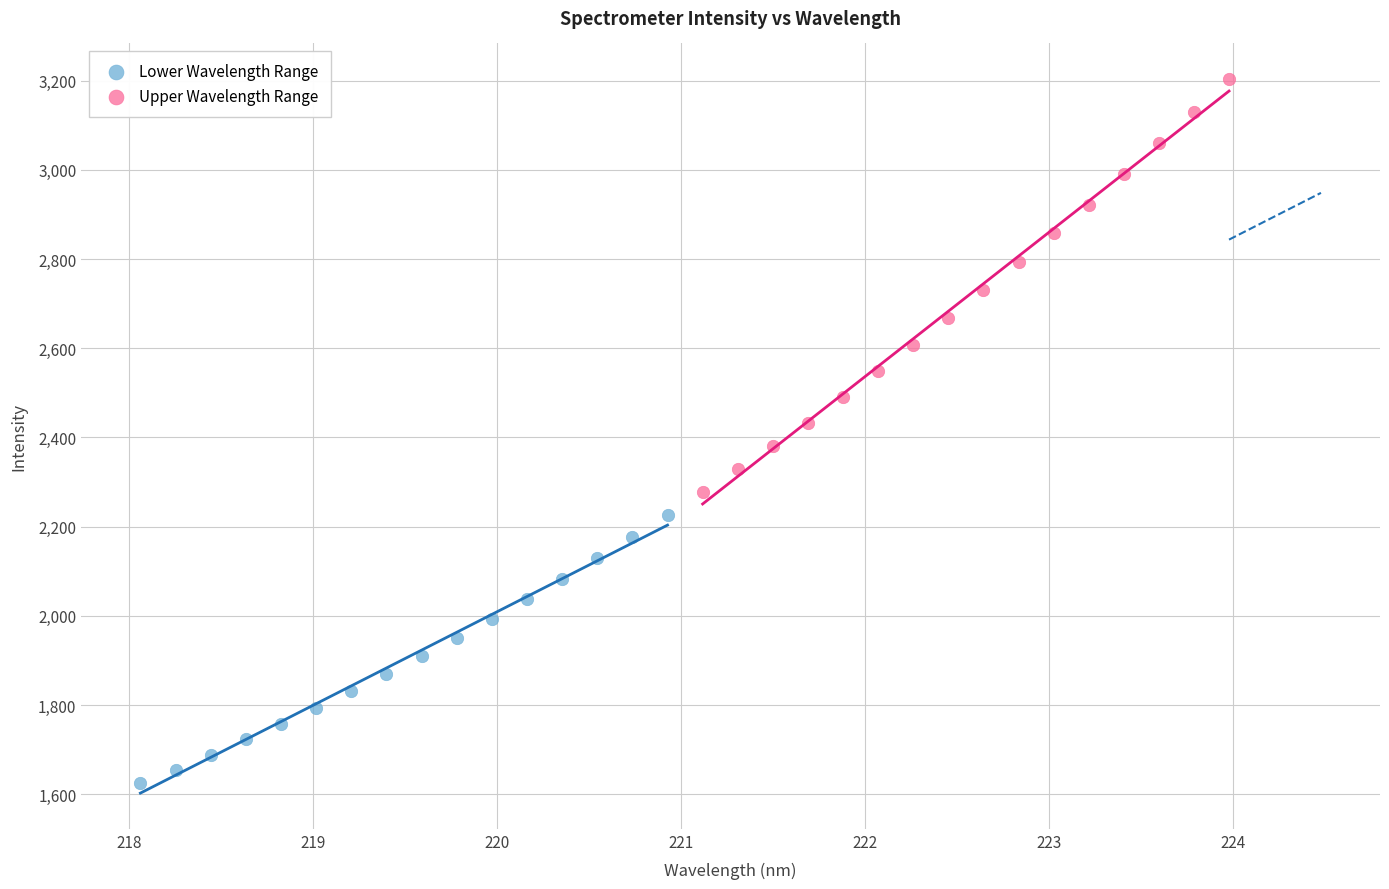

Which series contains the lowest Y value?

Lower Wavelength Range